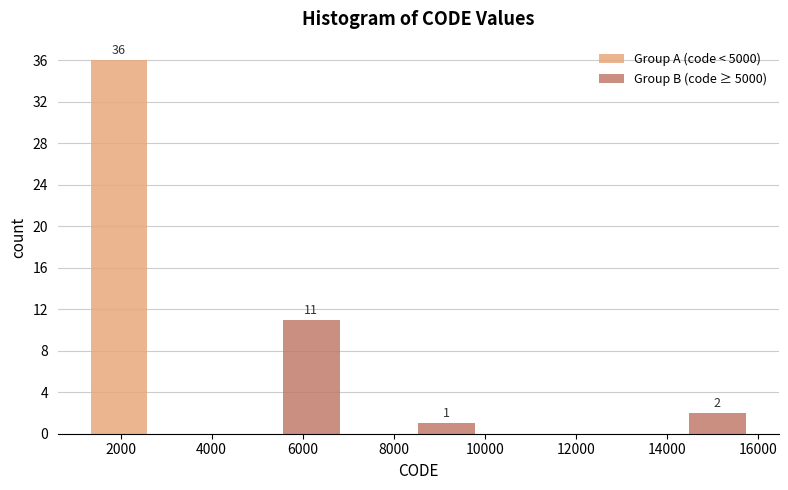

In the Group B (code ≥ 5000) series, which range on the x-axis has the tallest bar?

4000 to 7000